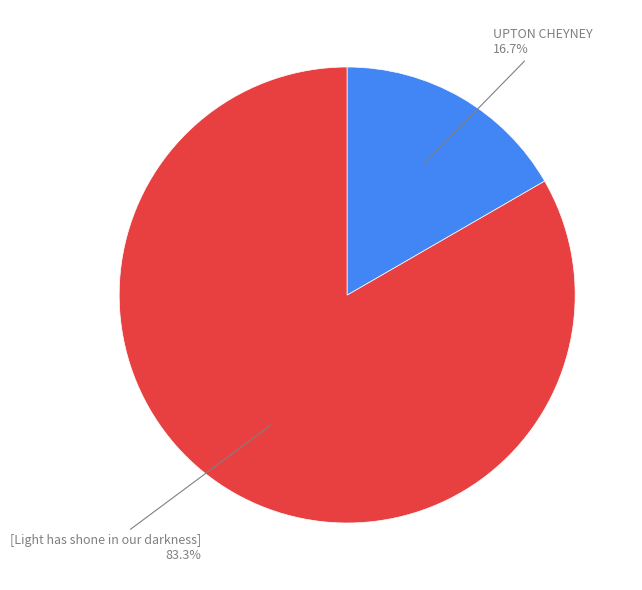

Is there a majority slice in this chart?

Yes